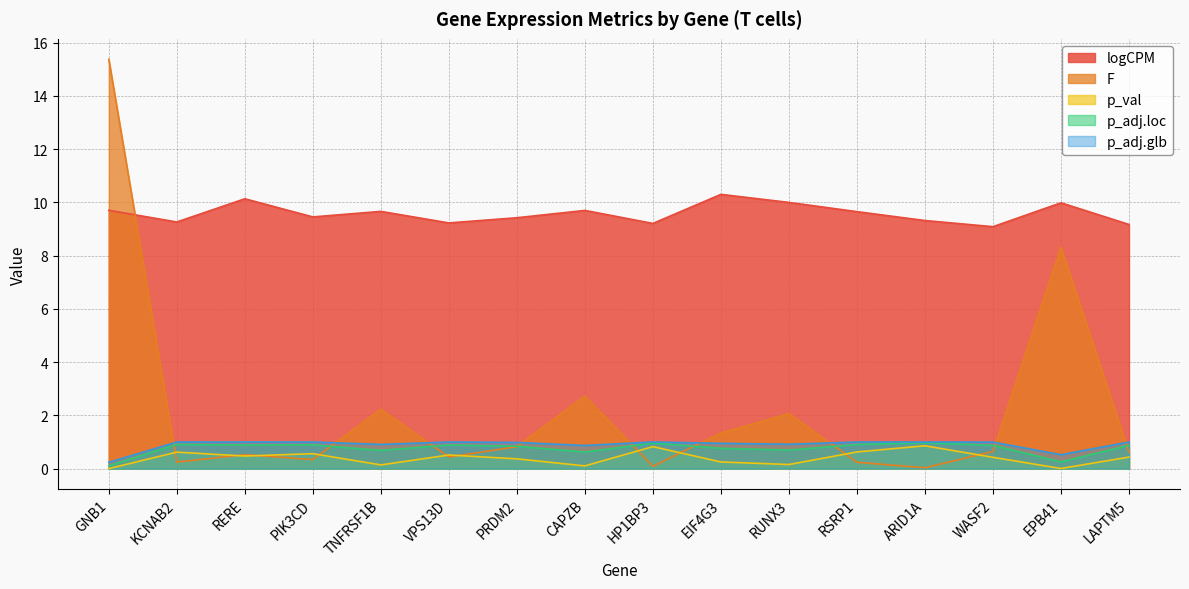

List the labels in order of p_adj.loc value, largest first.

ARID1A, HP1BP3, KCNAB2, RSRP1, PIK3CD, RERE, VPS13D, LAPTM5, WASF2, PRDM2, EIF4G3, RUNX3, TNFRSF1B, CAPZB, EPB41, GNB1